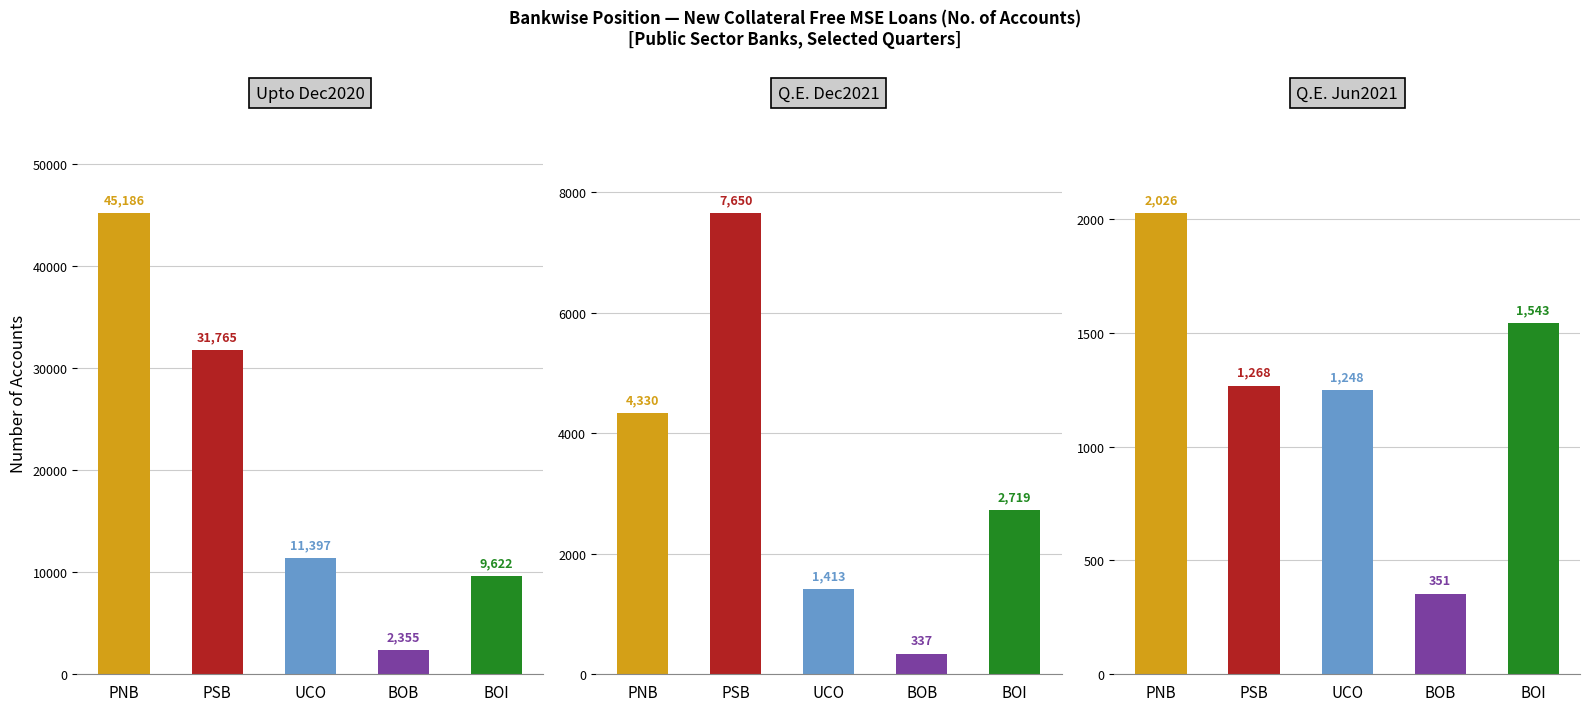

Reading left to right, what are all the values shown in this chart?

Upto Dec2020 NO: 45186	31765	11397	2355	9622
Q.E. Dec2021 NO: 4330	7650	1413	337	2719
Q.E. Jun2021 NO: 2026	1268	1248	351	1543